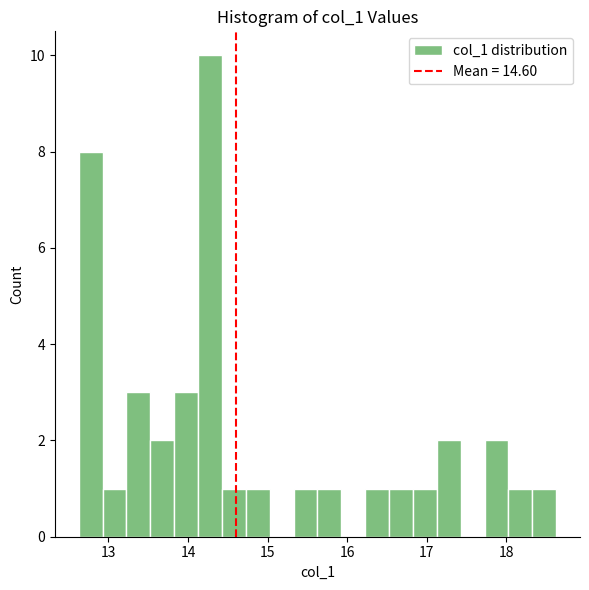

Read against the x-axis, roughly where is the centre of the tallest bar?

14.3